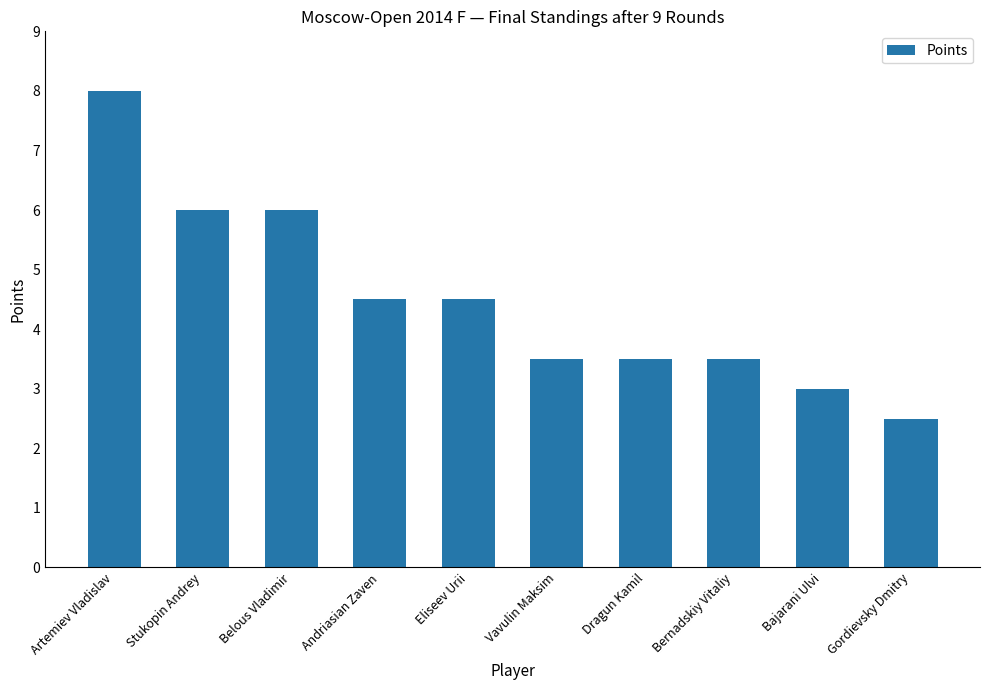

The chart shows a value of 5.0 at Artemiev Vladislav. True or false?

False